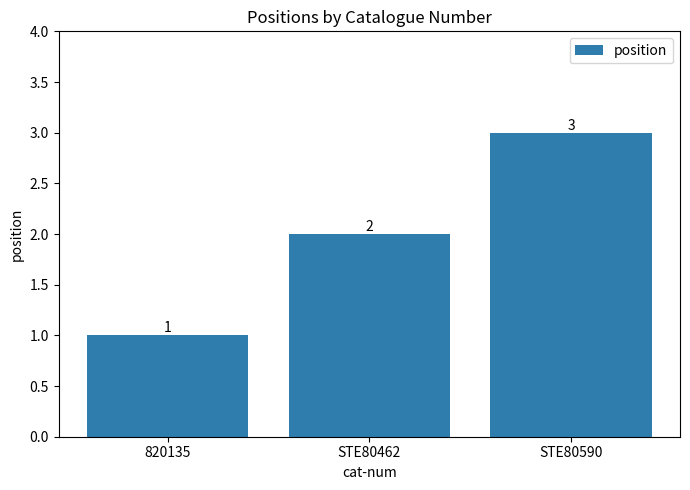

What is the difference between the maximum and minimum values?

2